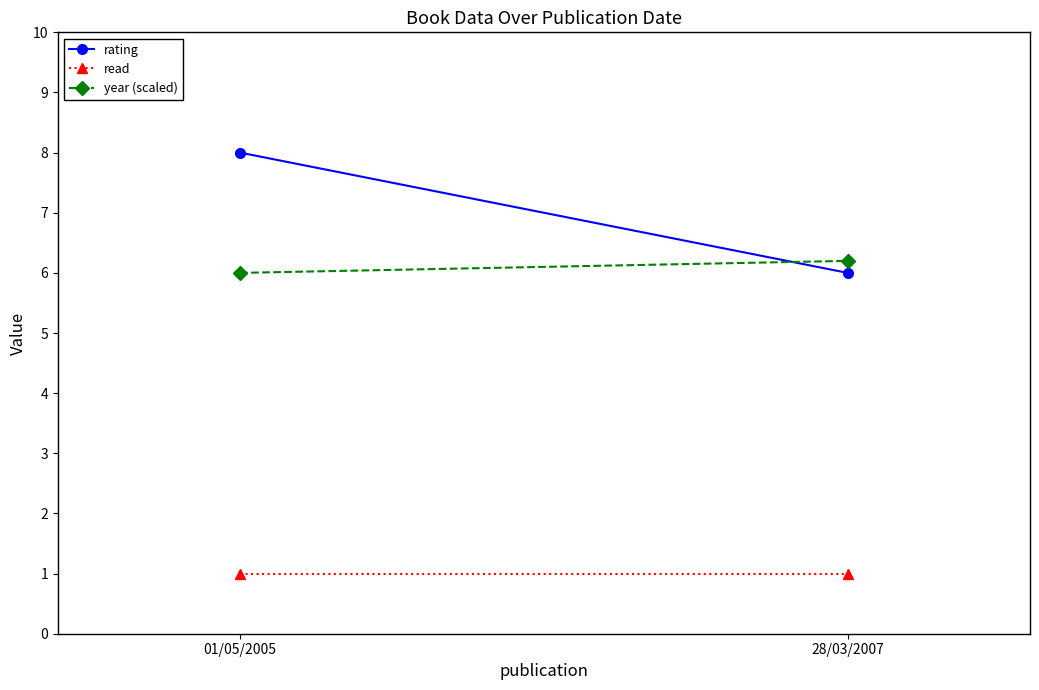

Which series has the widest spread of values?

rating